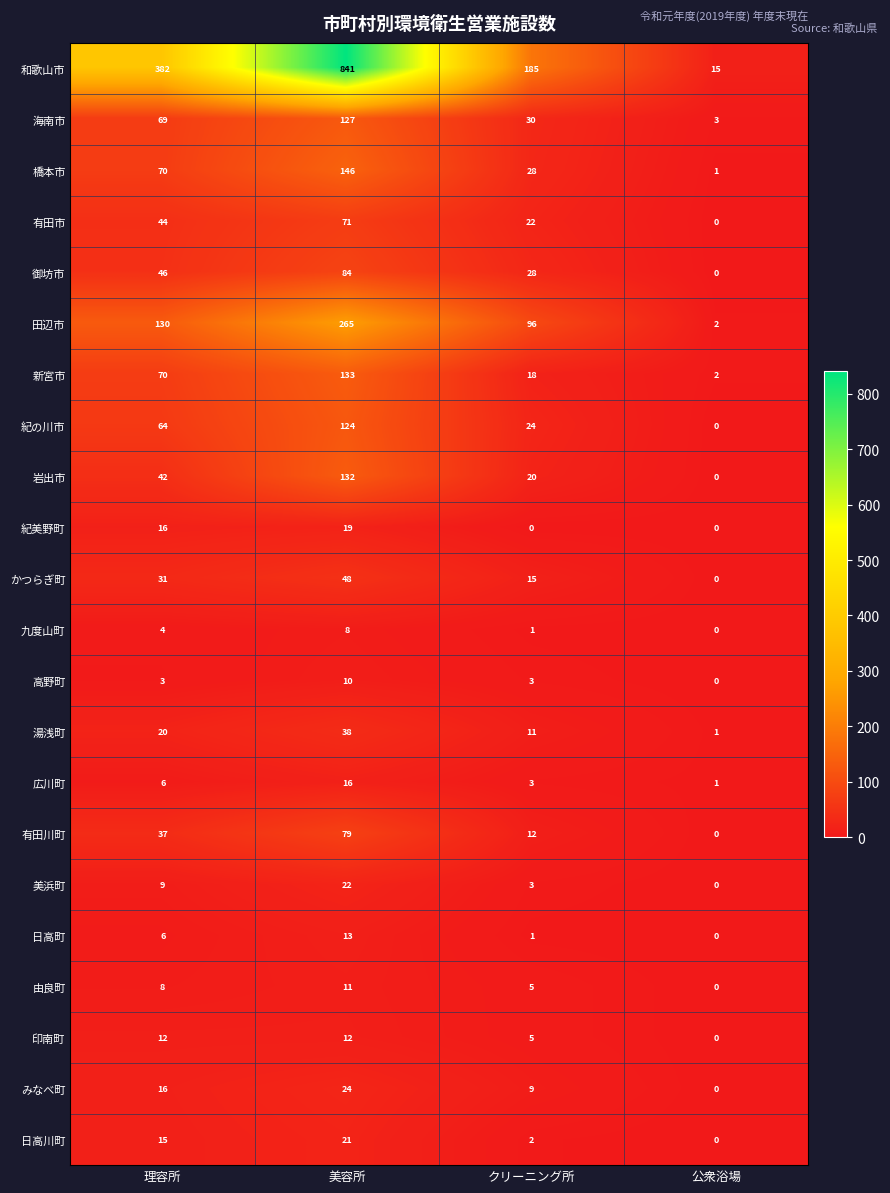

What is the sum of all 日高川町 values?

38